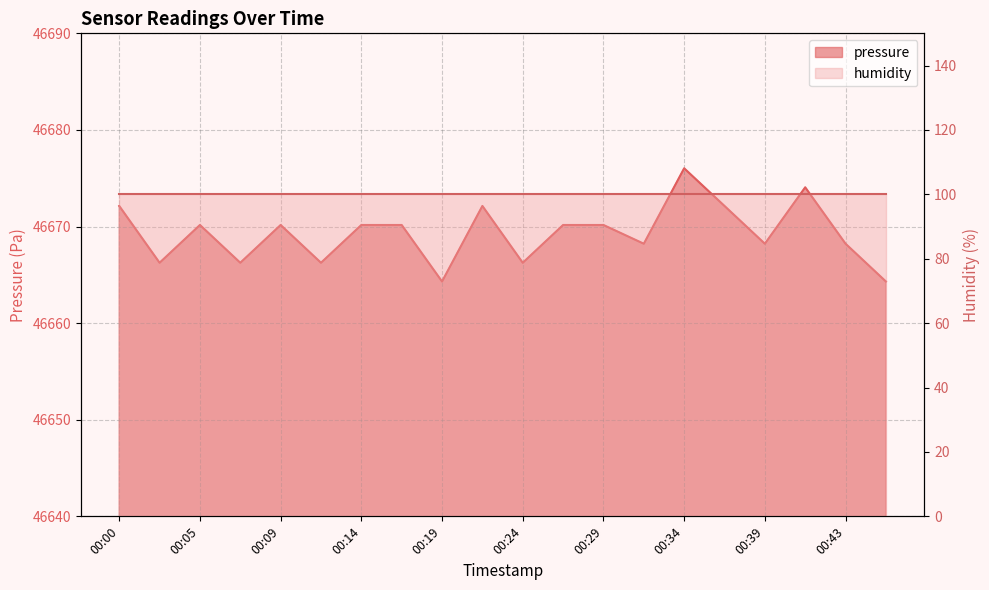

How many points are lower than both their immediate neighbors (excluding endpoints)?

7